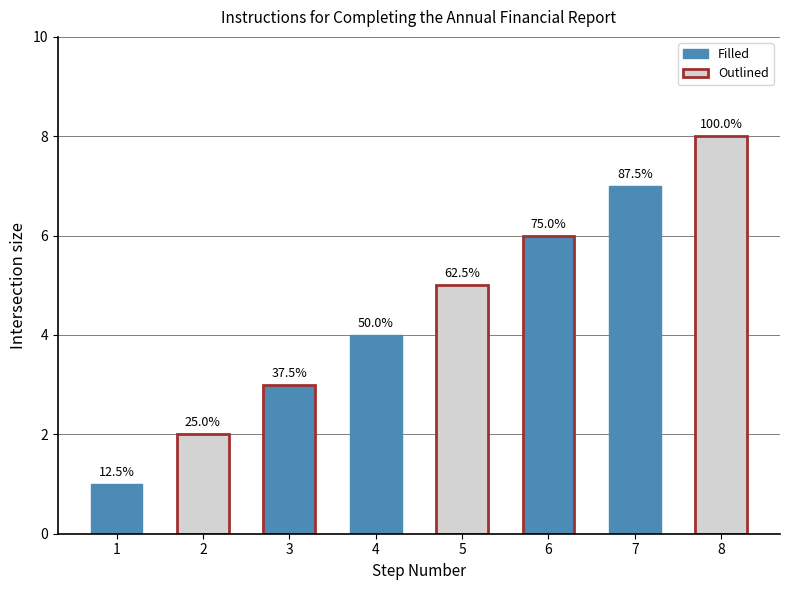

How many bars are there in total?

8